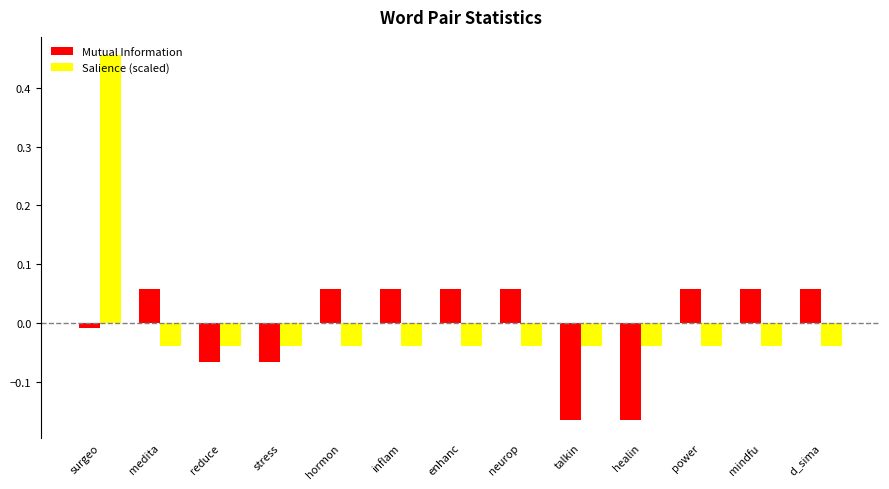

At which category does the chart reach its peak across all series?

surgeo